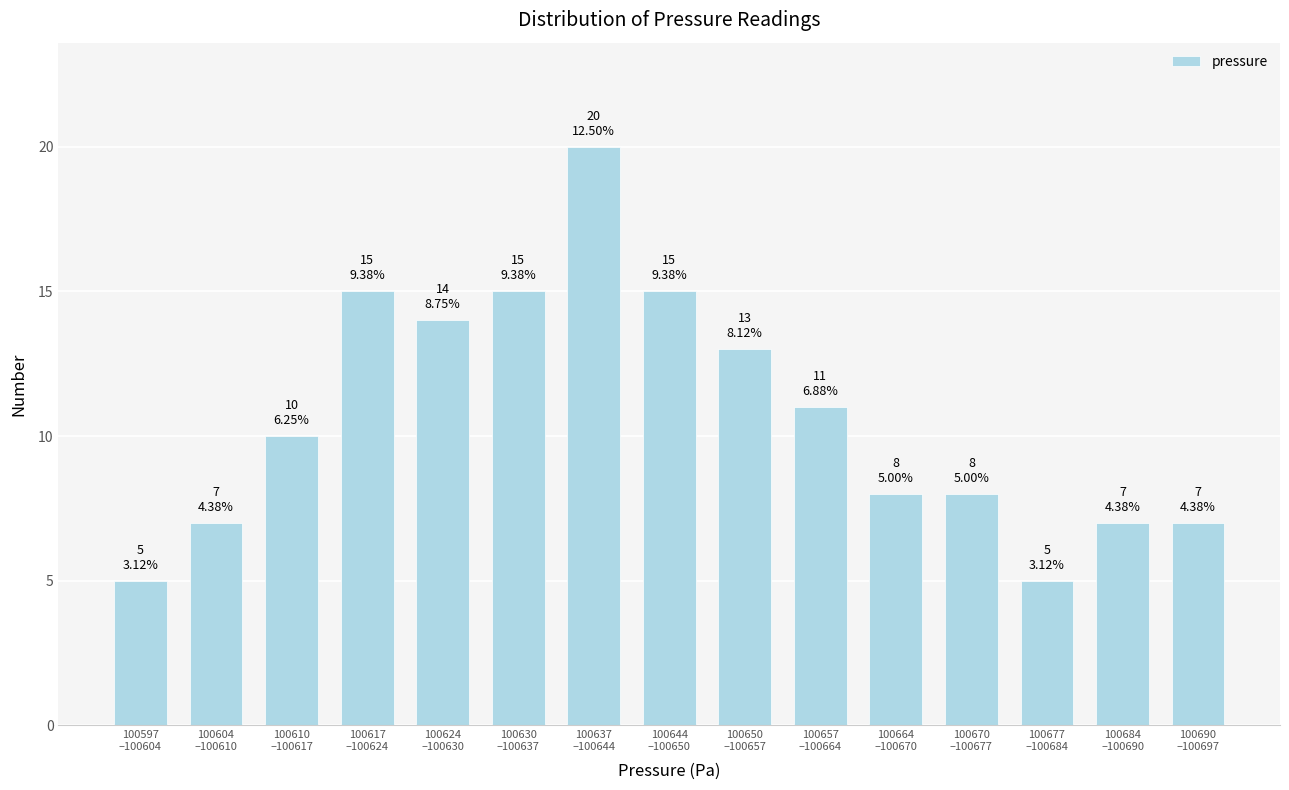

Reading right to left, list all the values displayed in this chart.

7	7	5	8	8	11	13	15	20	15	14	15	10	7	5